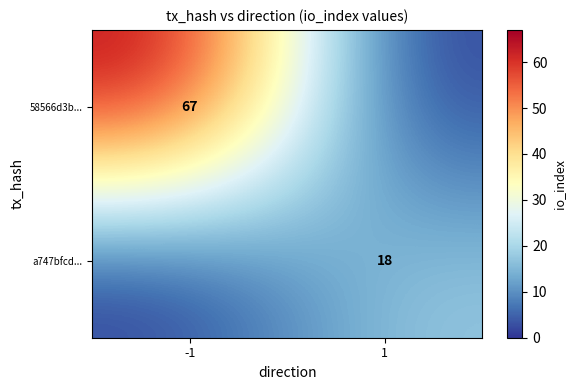

The value of a747bfcd... at -1 is 0.3. True or false?

True